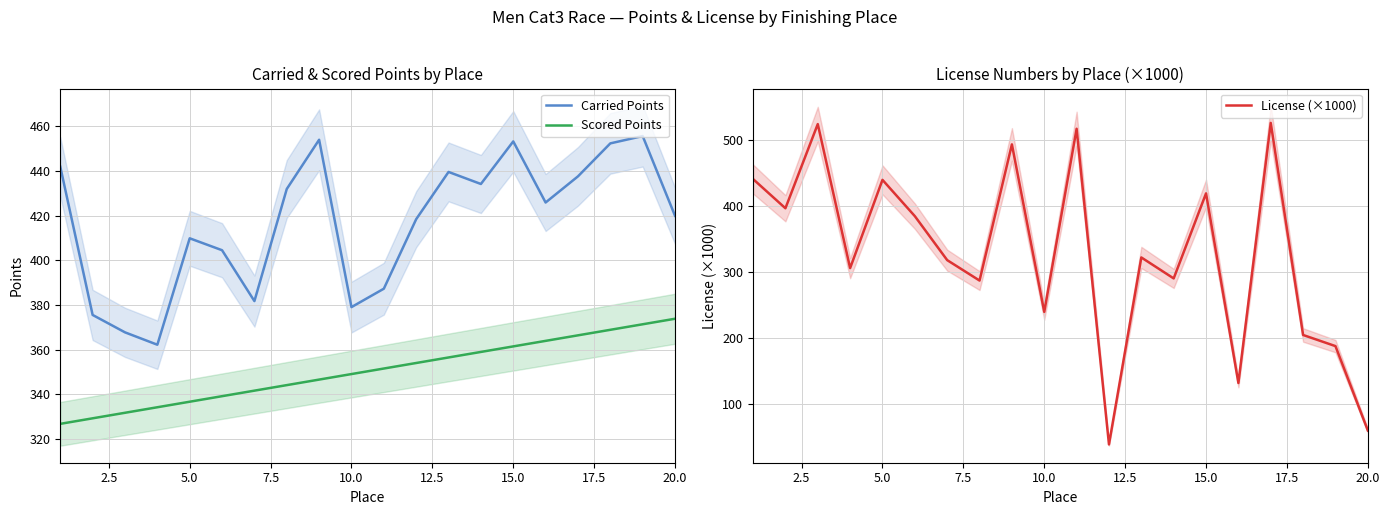

True or false: Carried Points and Scored Points cross at least once.

False